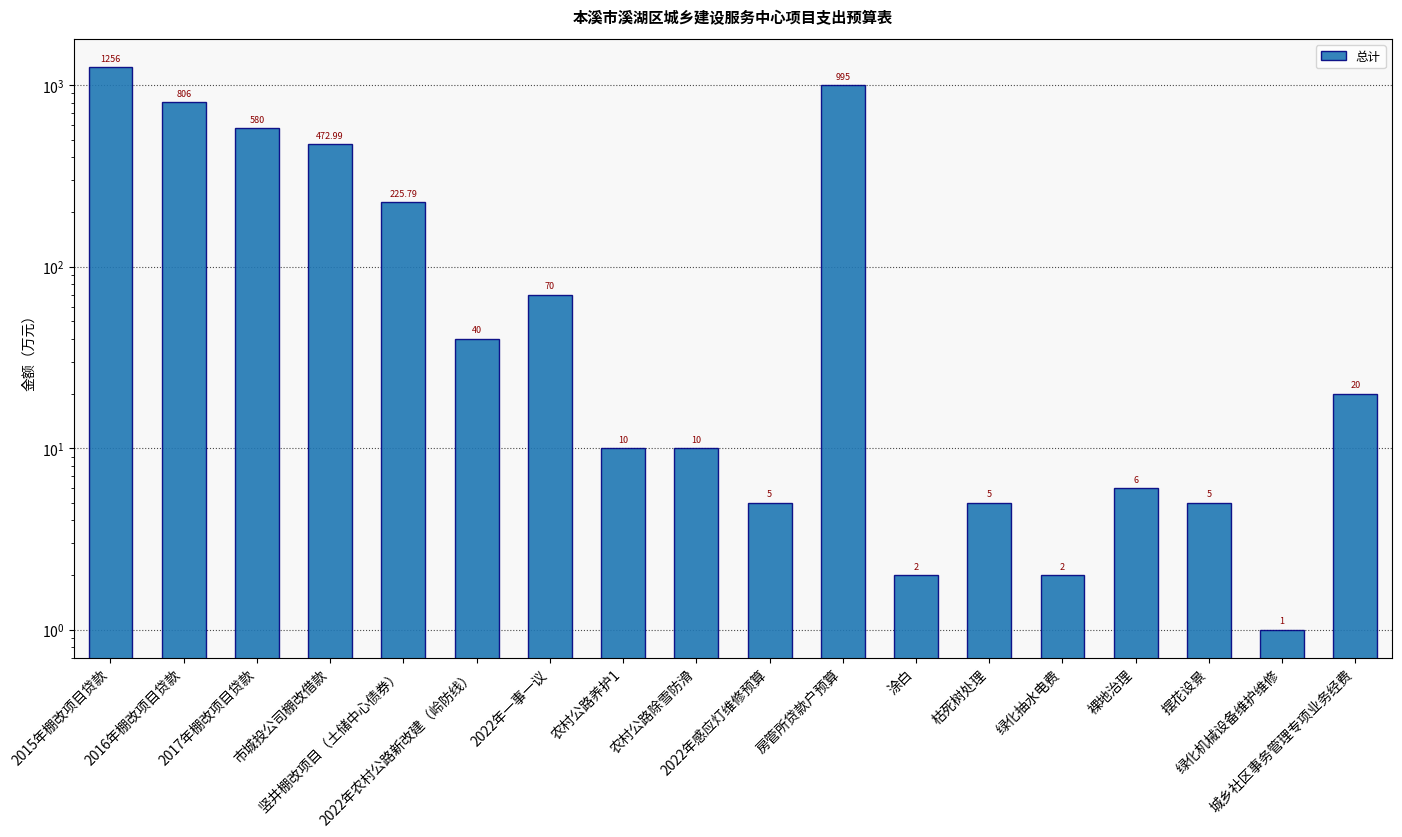

Where is the data nearest to the value 628?

2017年棚改项目贷款